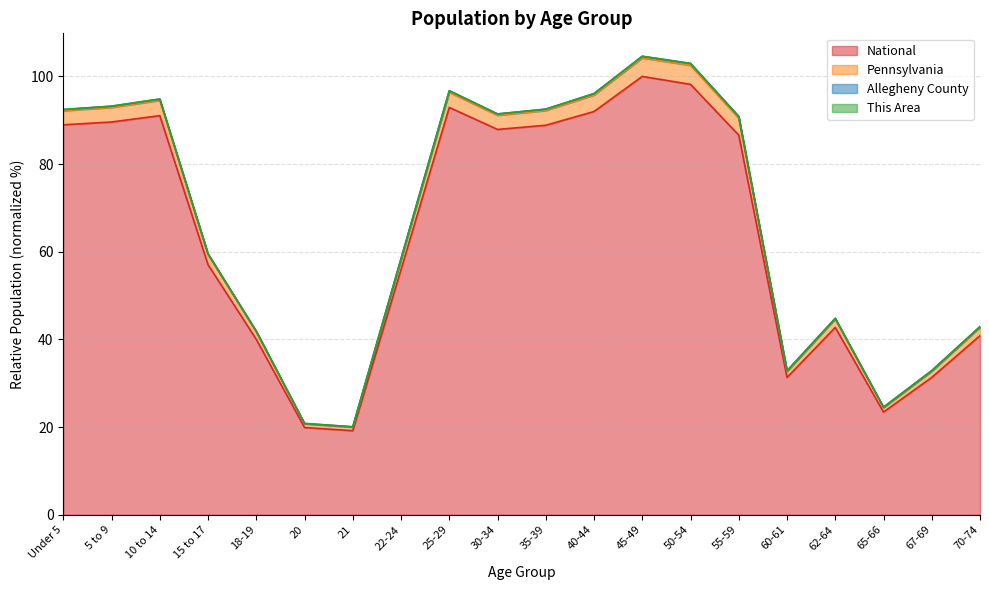

Rank the categories by Pennsylvania value from lowest to highest.

21, 20, 65-66, 60-61, 67-69, 18-19, 70-74, 62-64, 22-24, 15 to 17, 55-59, 30-34, Under 5, 35-39, 5 to 9, 10 to 14, 40-44, 25-29, 50-54, 45-49